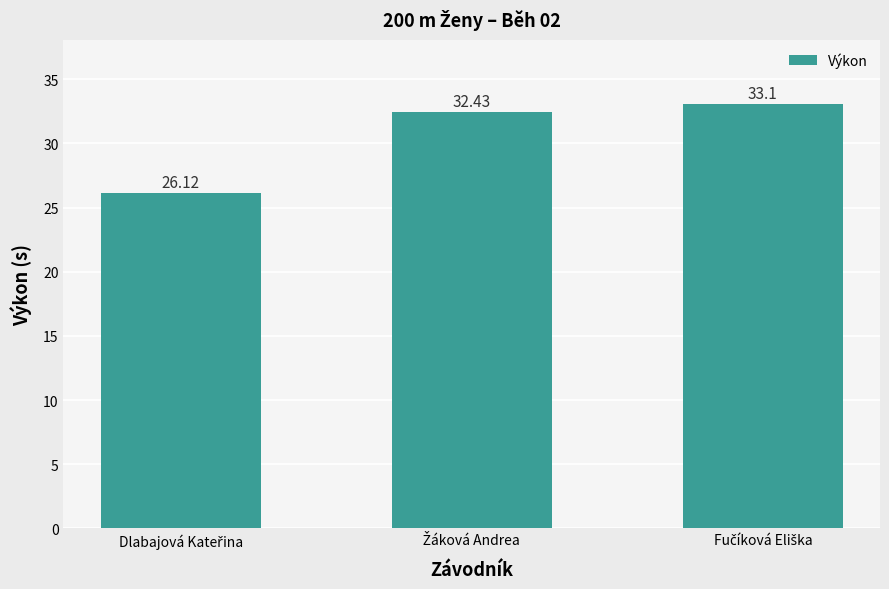

What is the difference between the maximum and minimum values?

7.0